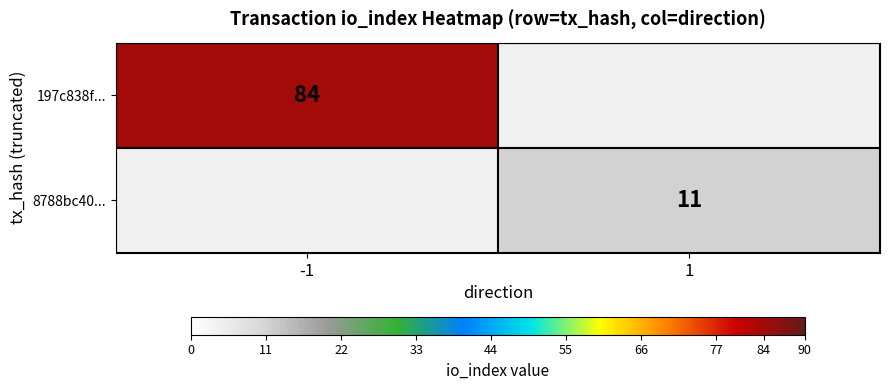

The 8788bc40... series shows 4 at 1. True or false?

False